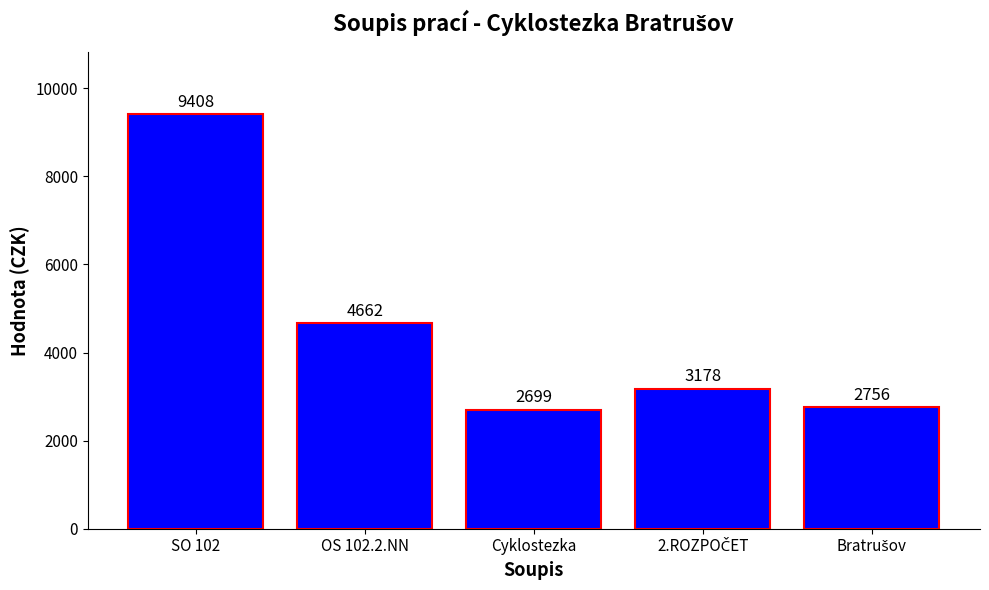

What is the difference between the maximum and minimum values?

6709